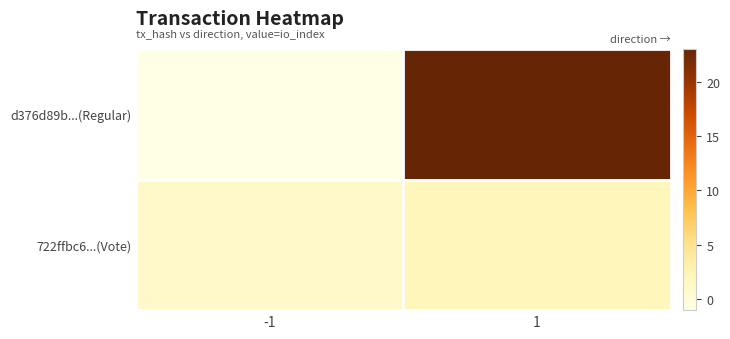

At -1, list the series in order from smallest to largest.

d376d89b...(Regular), 722ffbc6...(Vote)